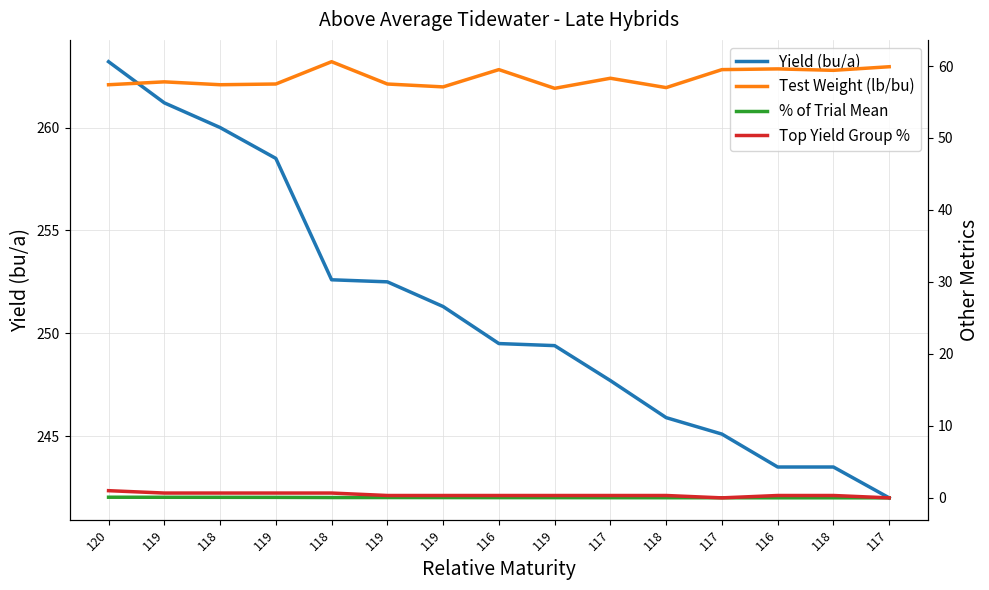

True or false: Test Weight (lb/bu) and % of Trial Mean intersect in this chart.

False